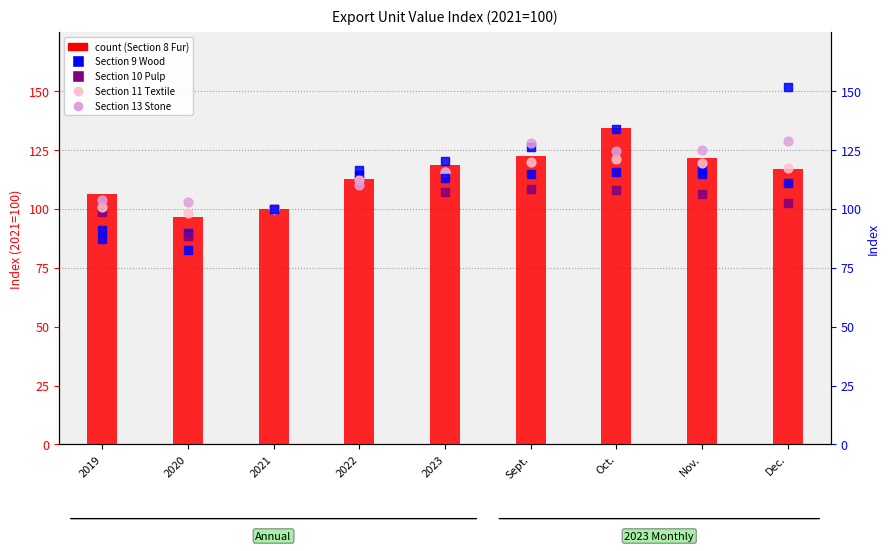

Which series has the largest Y range (max minus min)?

Section 9 Wood